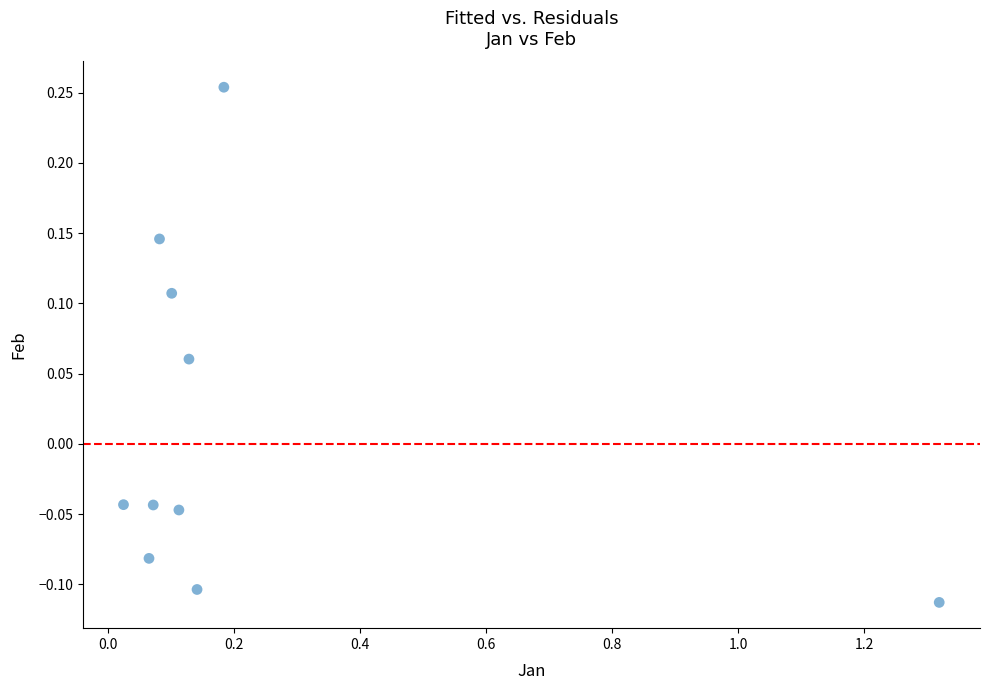

What is the range of X values (max minus min)?

1.3